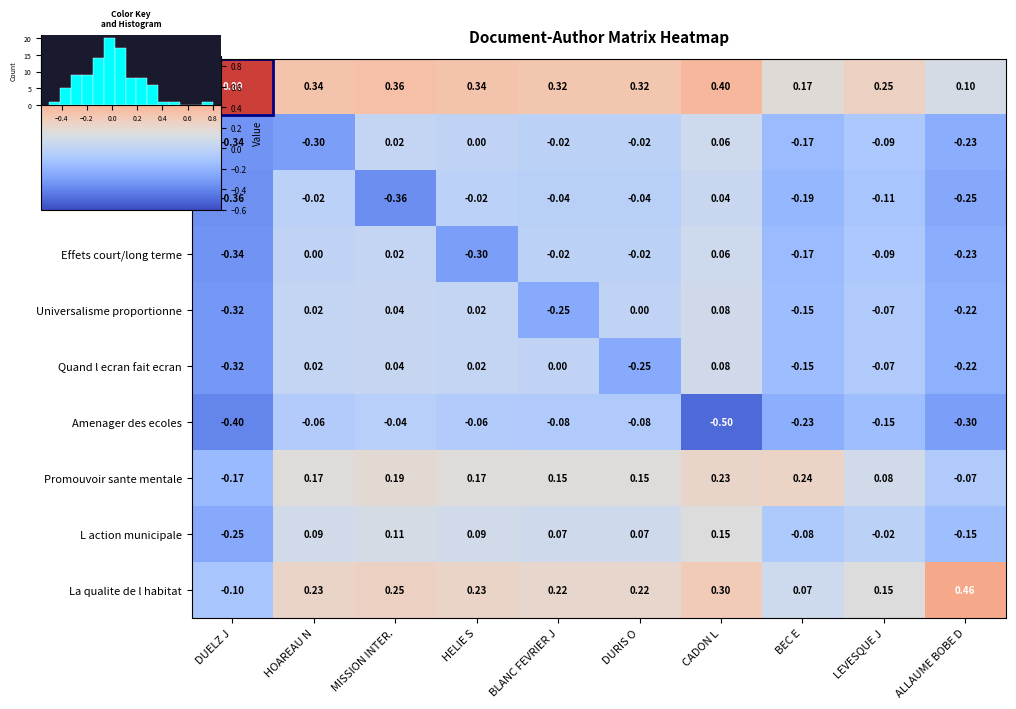

At which label does Effets court/long terme first exceed 0?

MISSION INTER.